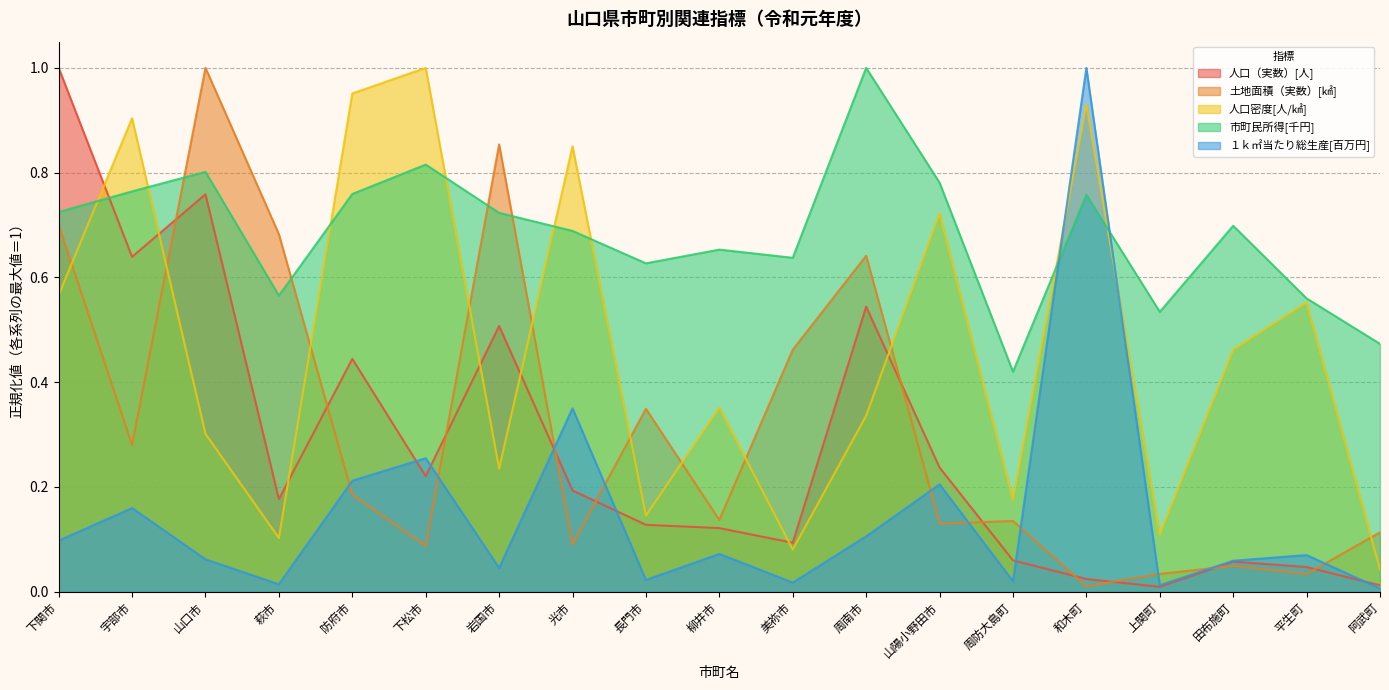

True or false: 人口密度[人/㎢] and １ｋ㎡当たり総生産[百万円] intersect in this chart.

True